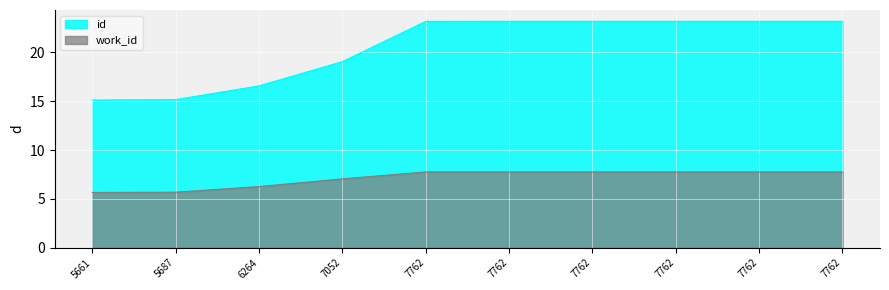

What is the maximum value for work_id?

7.8